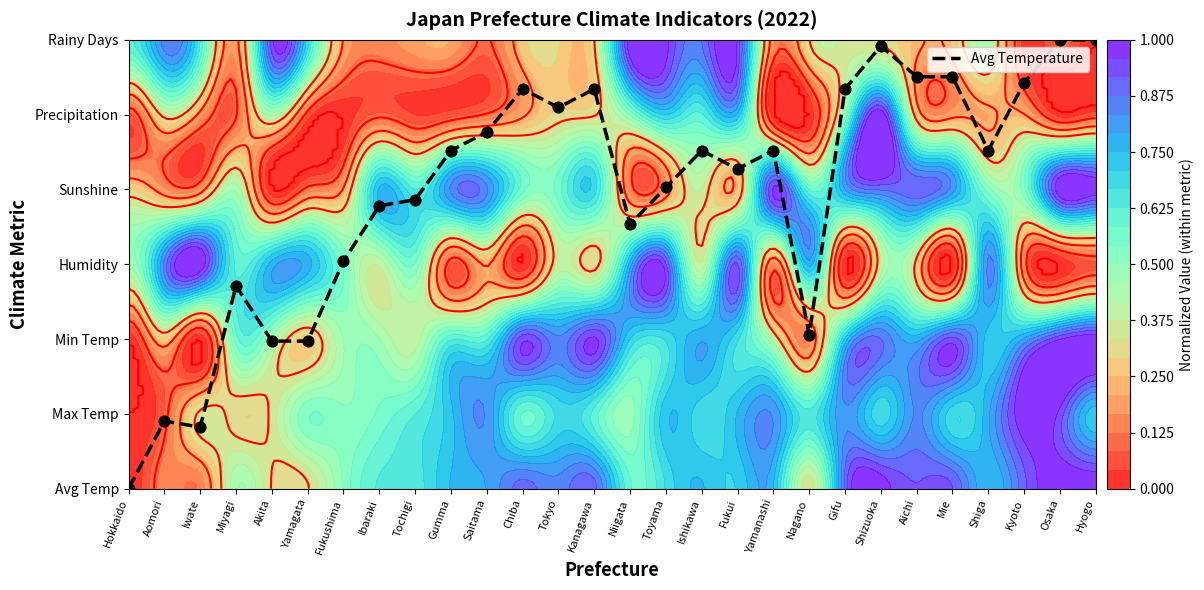

Where is the data nearest to the value 3?

Fukushima